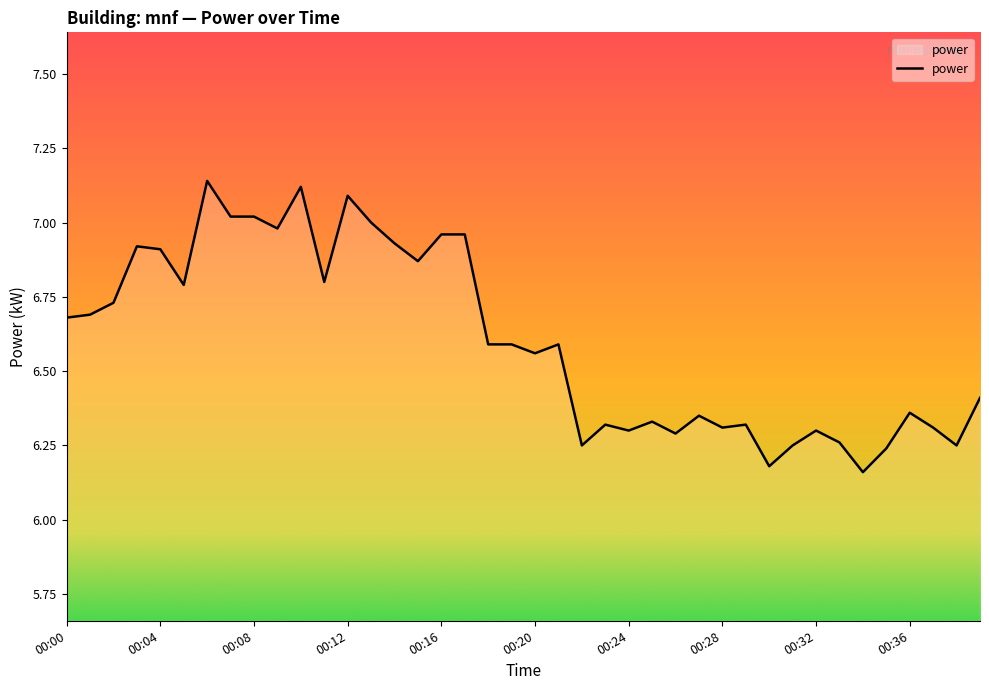

Does the chart display data point markers on the line(s)?

No